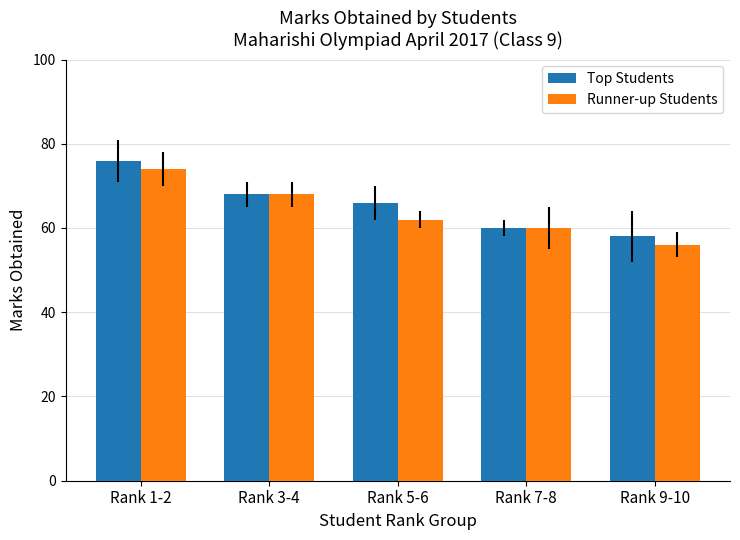

Reading right to left, list all the values displayed in this chart.

Top Students: 58	60	66	68	76
Runner-up Students: 56	60	62	68	74